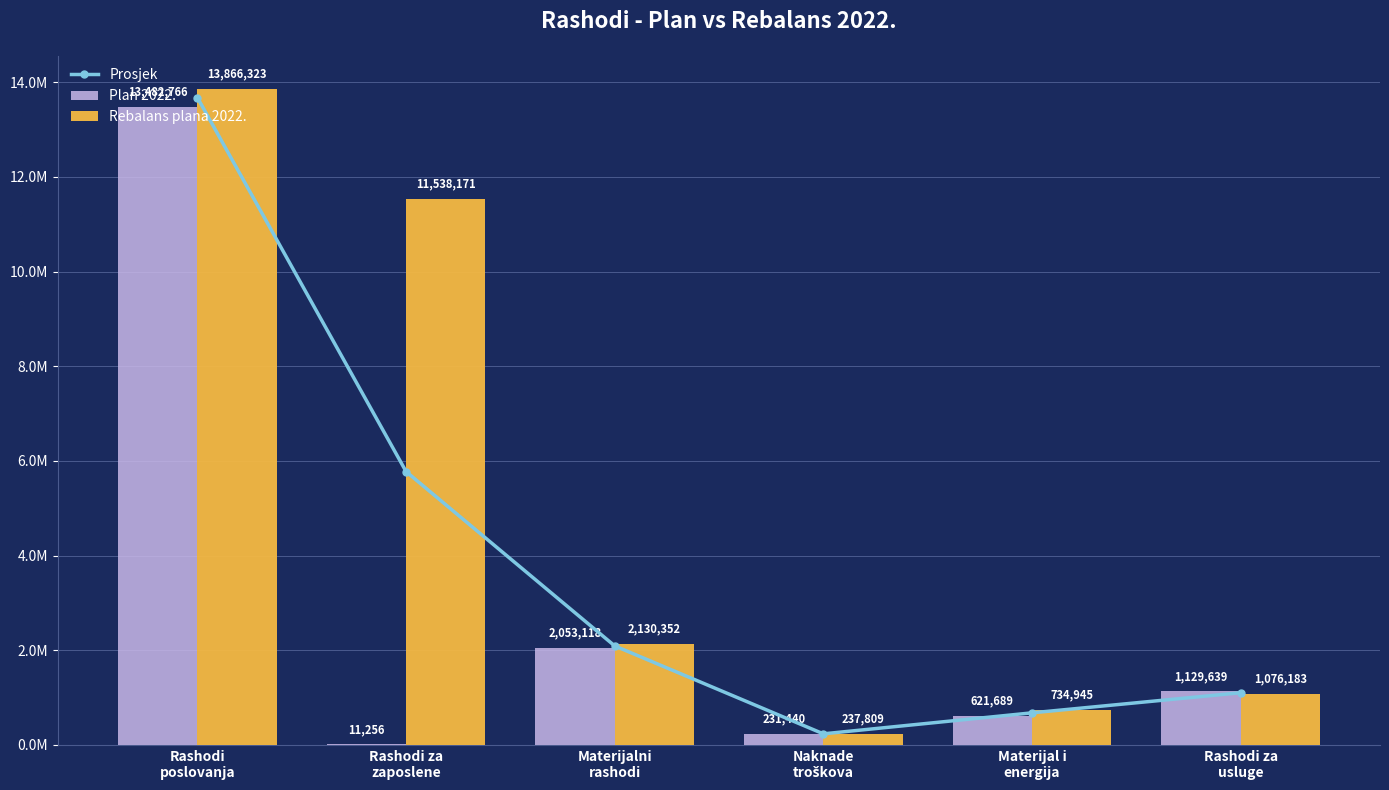

Rank the series by their average value, from lowest to highest.

Plan 2022., Prosjek, Rebalans plana 2022.